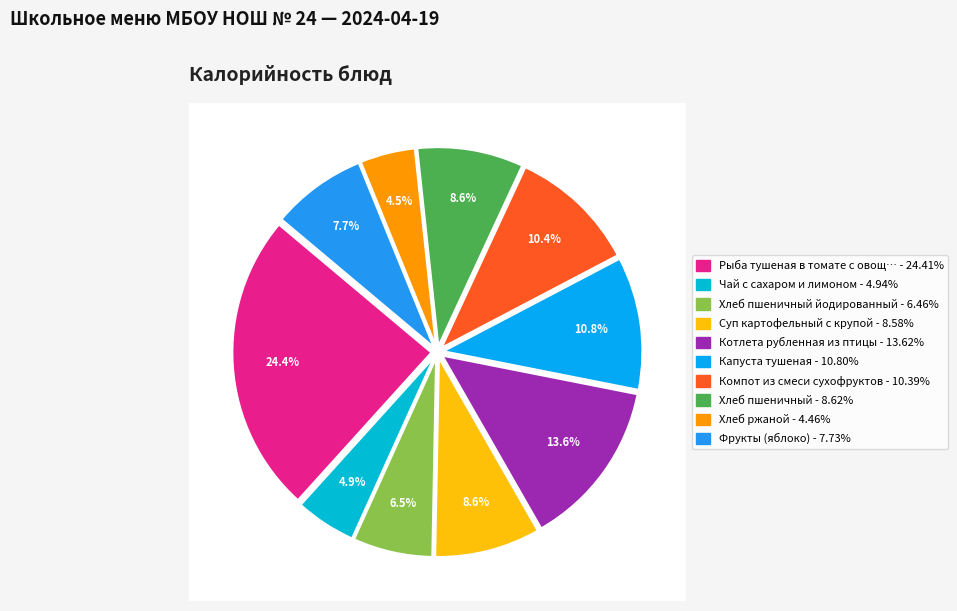

The Компот из смеси сухофруктов slice represents 10% of the pie. True or false?

True